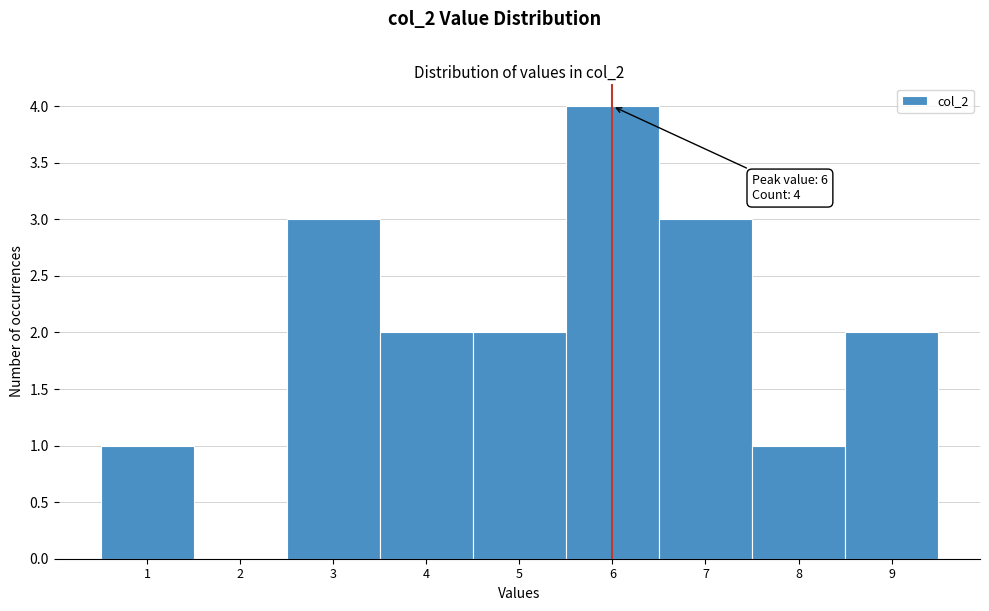

Over which range of the x-axis is the bar tallest?

5.5 to 6.5